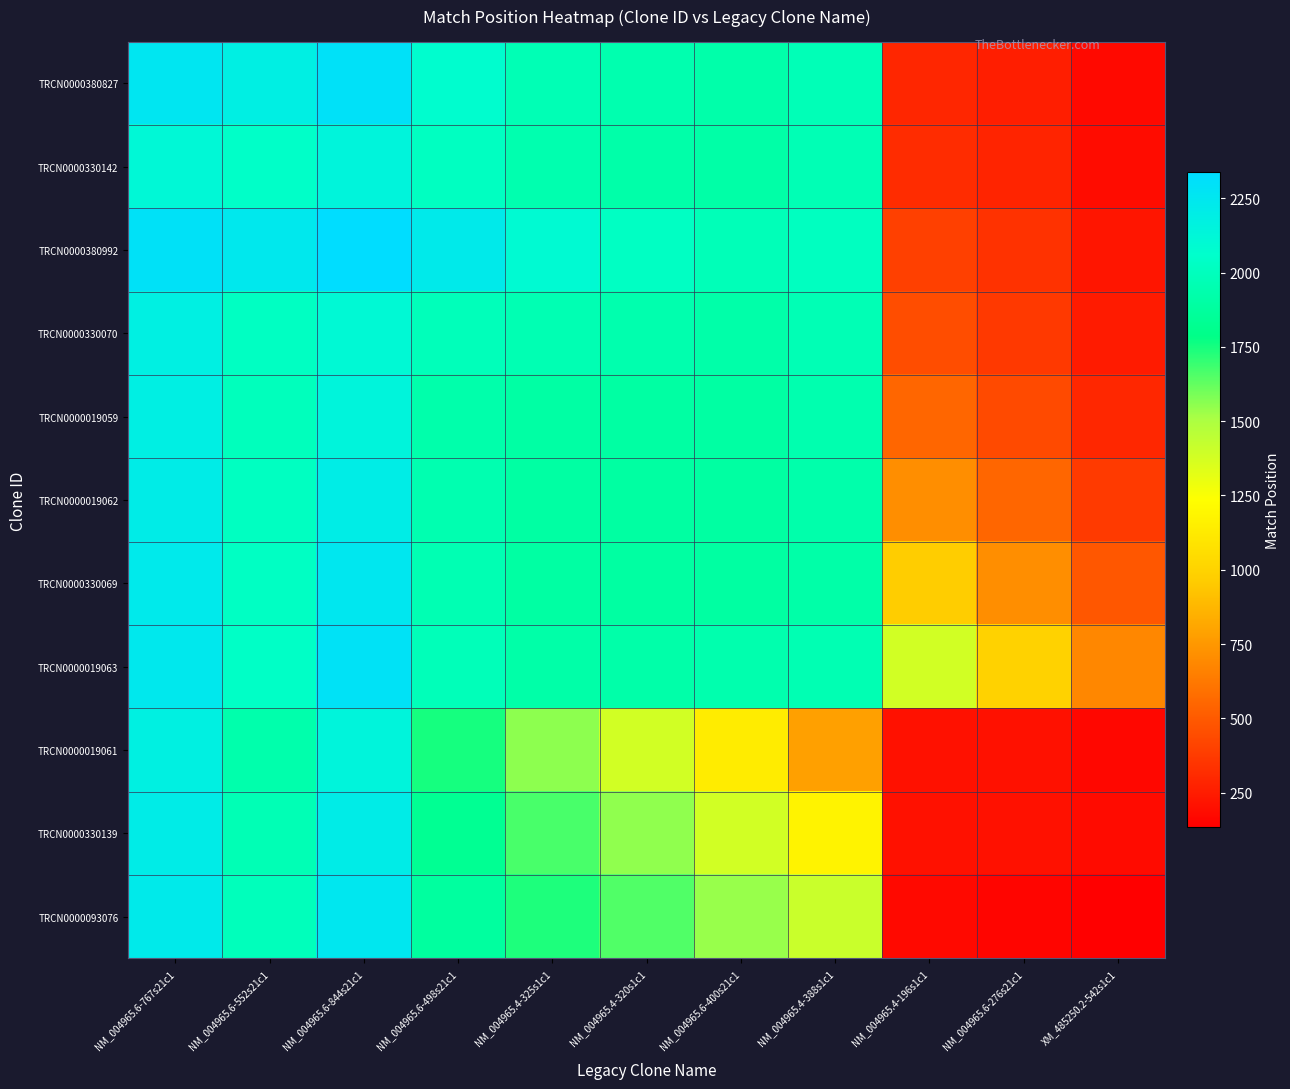

How many distinct data groups are displayed?

11